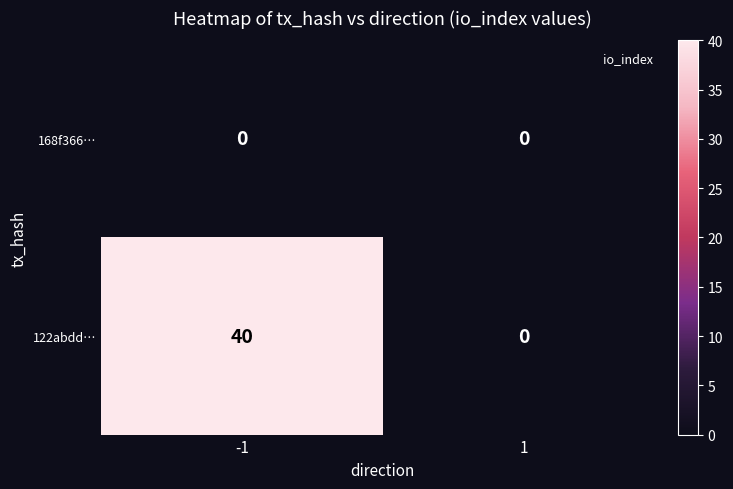

At how many categories does at least one series exceed 31?

1